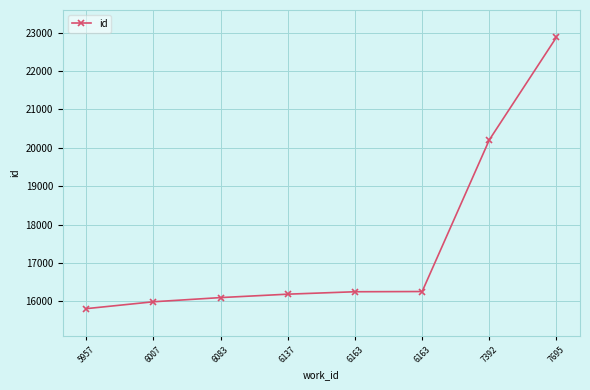

What is the value of the 5th point from the left?

16253